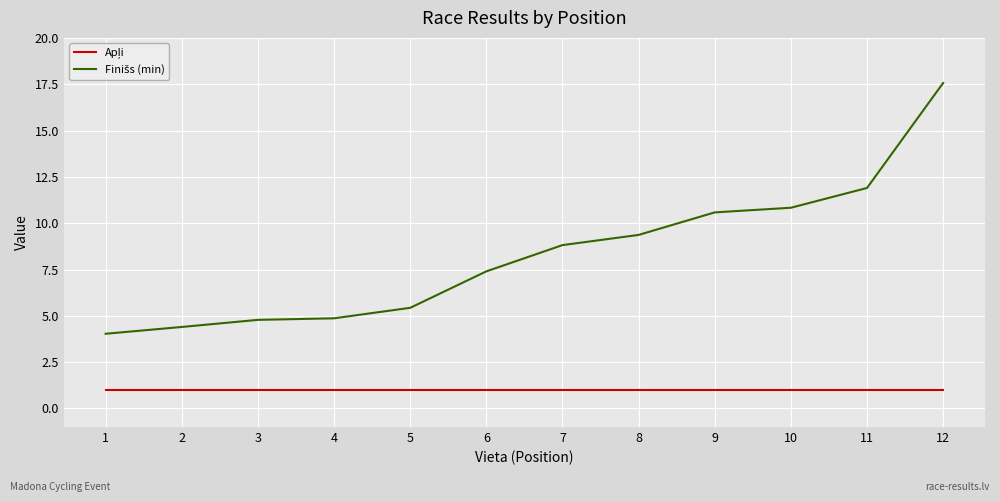

What is the total value across all series at 12?

18.6